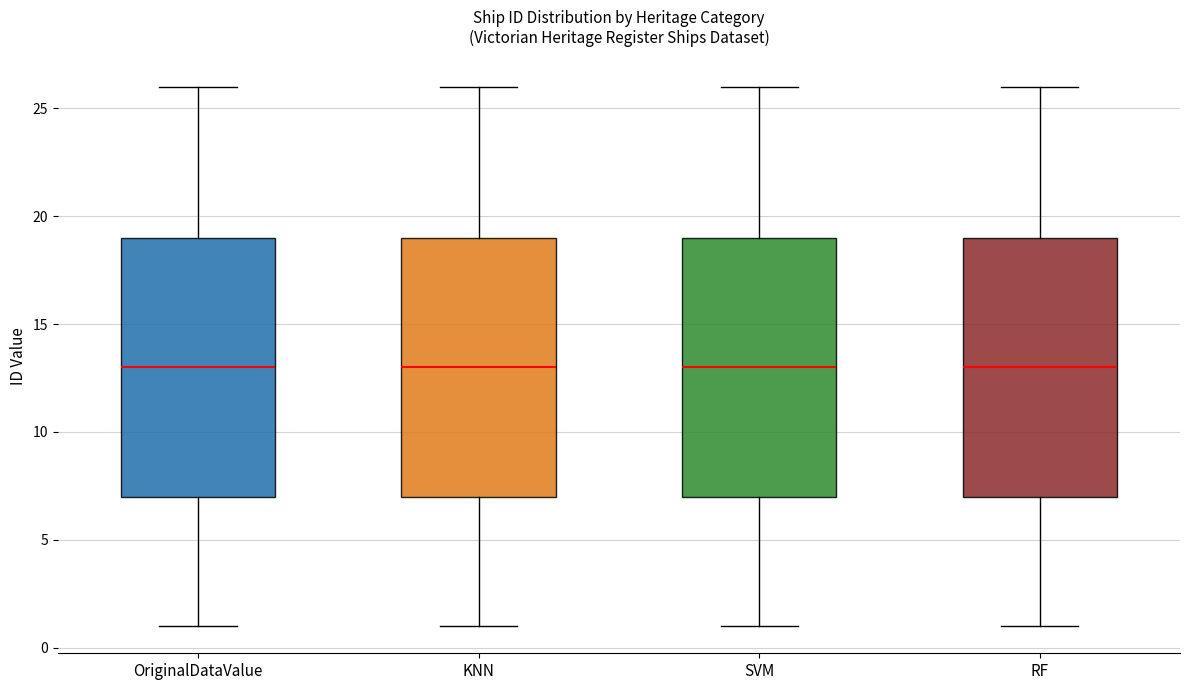

Reading left to right, transcribe this box plot: for each box, give where its median line is, the range the box spans, and where its two whiskers end, as read against the y-axis. The values are not printed on the chart, so give them approximately, as read against the axis.

OriginalDataValue: median 13, box 7 to 19, whiskers 1 to 26
KNN: median 13, box 7 to 19, whiskers 1 to 26
SVM: median 13, box 7 to 19, whiskers 1 to 26
RF: median 13, box 7 to 19, whiskers 1 to 26